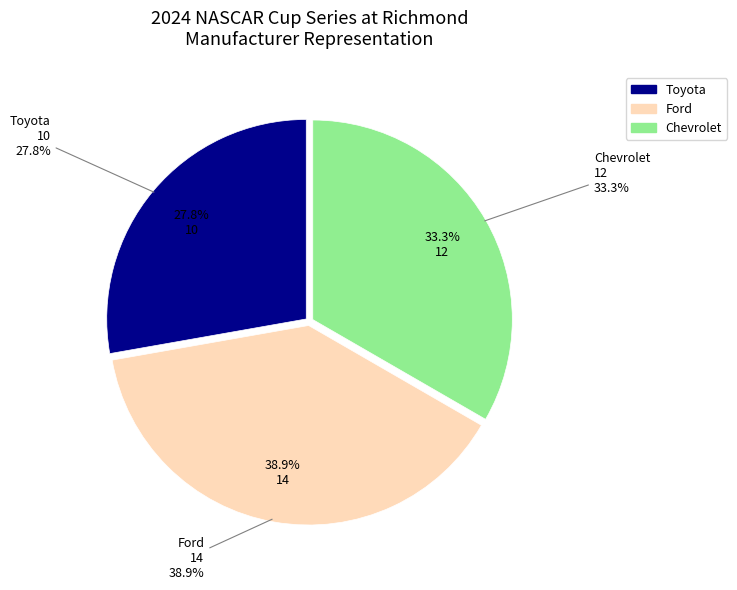

What is the change in value from Ford to Chevrolet?

-2